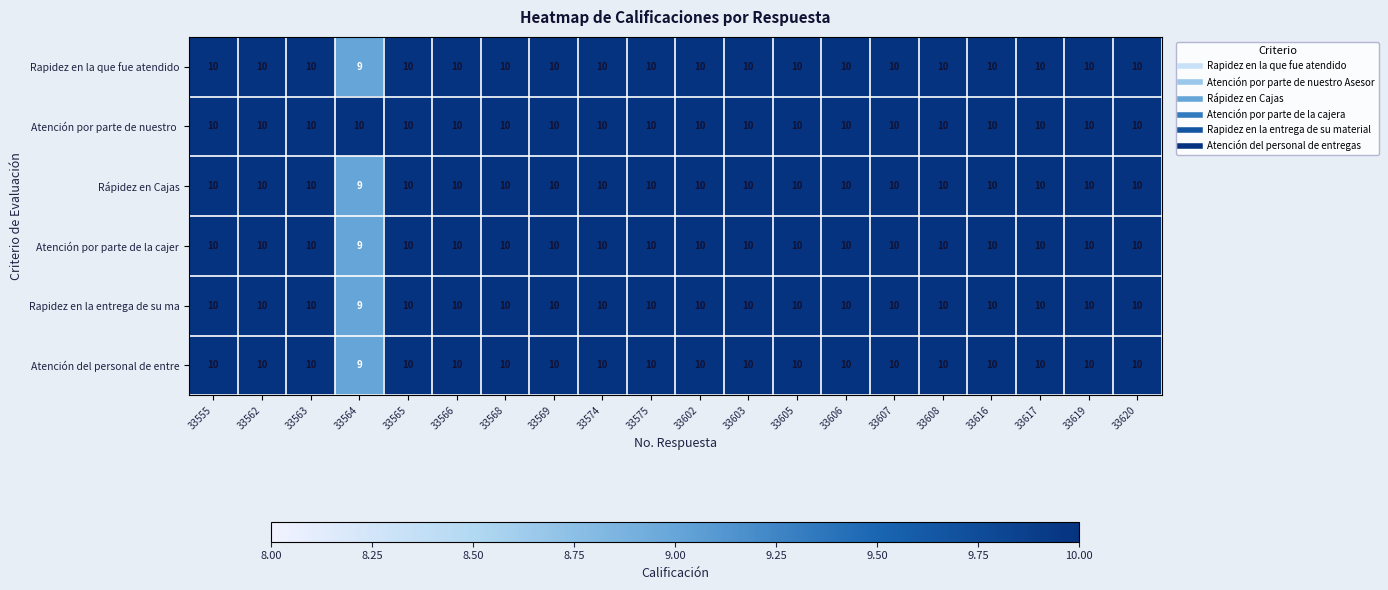

What is the total value across all series at 33574?

60